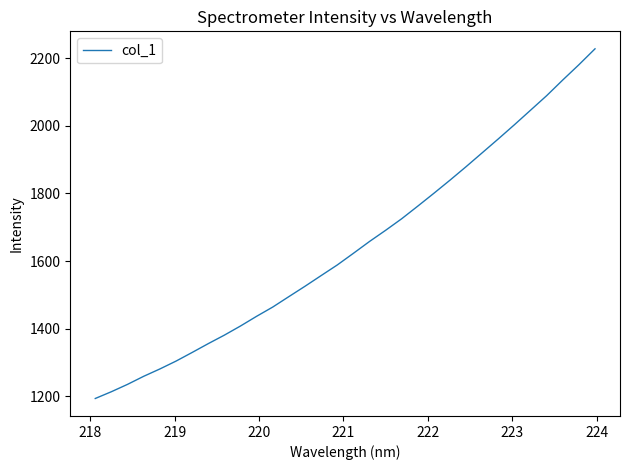

What is the average value?

1642.8